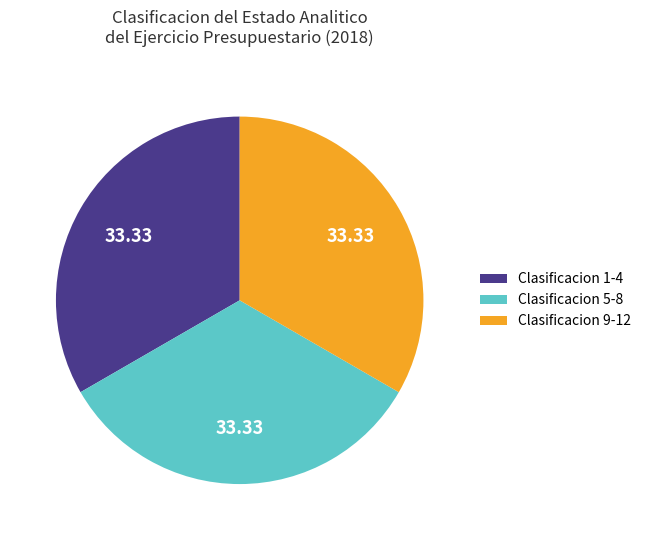

What is the ratio of the value at Clasificacion 5-8 to the value at Clasificacion 9-12?

1.0